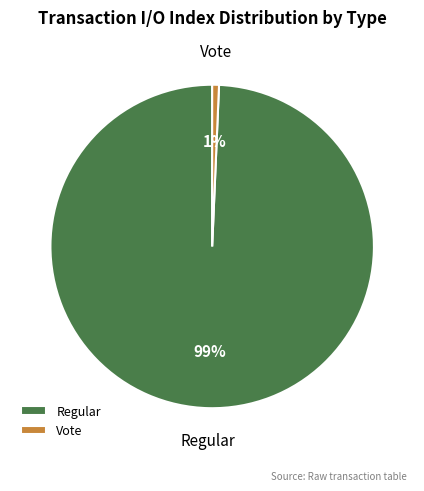

True or false: Vote accounts for 1% of the total.

True